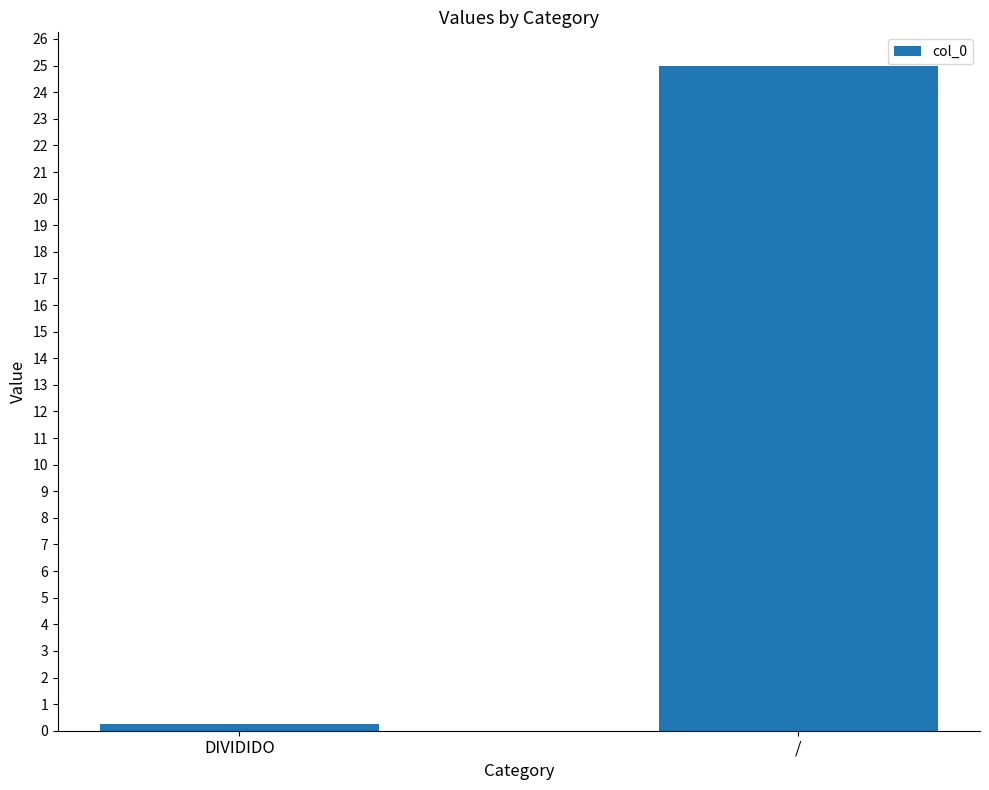

What value does the data have at /?

25.0